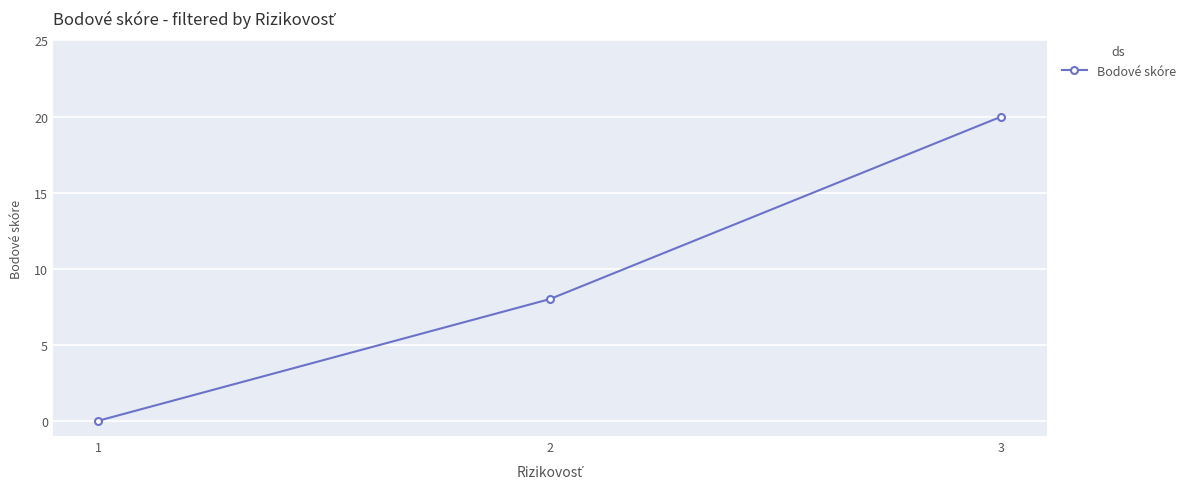

Rank the categories by value from lowest to highest.

1, 2, 3